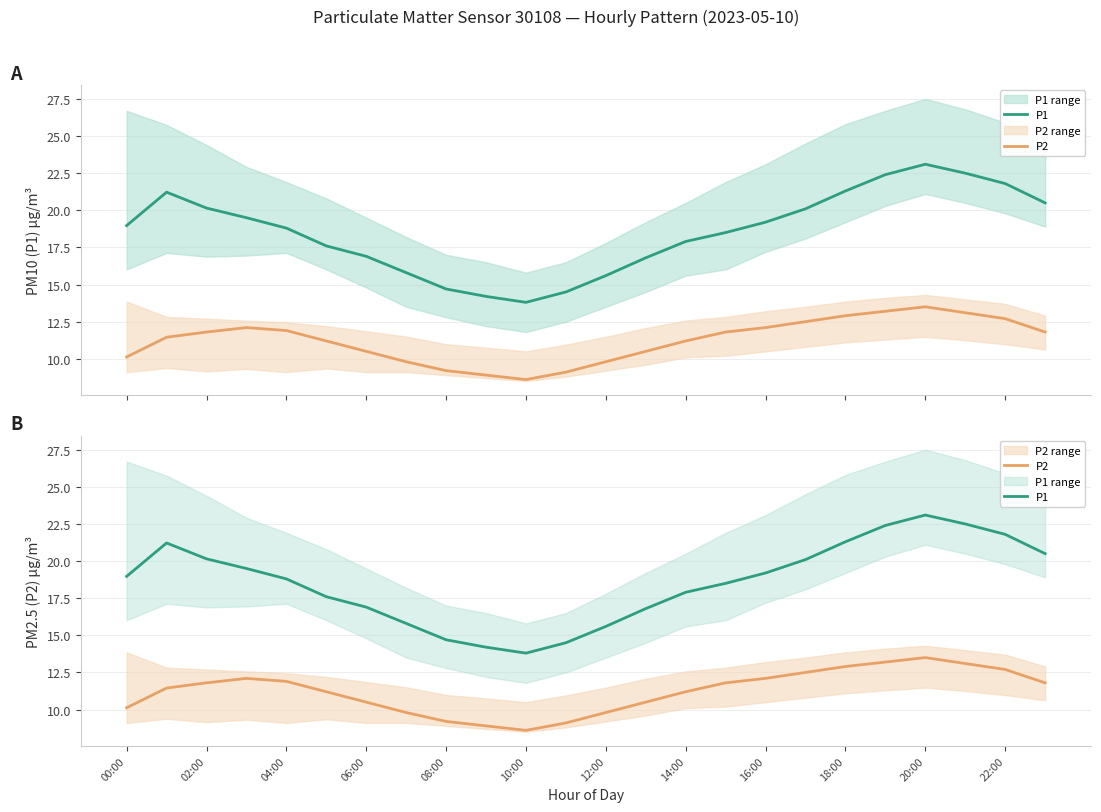

At which category is the sum across all series the highest?

20:00